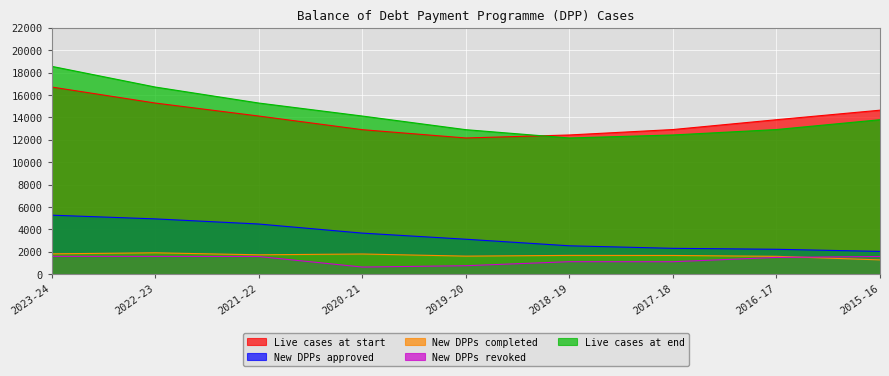

Which category has the highest value across all series?

2023-24